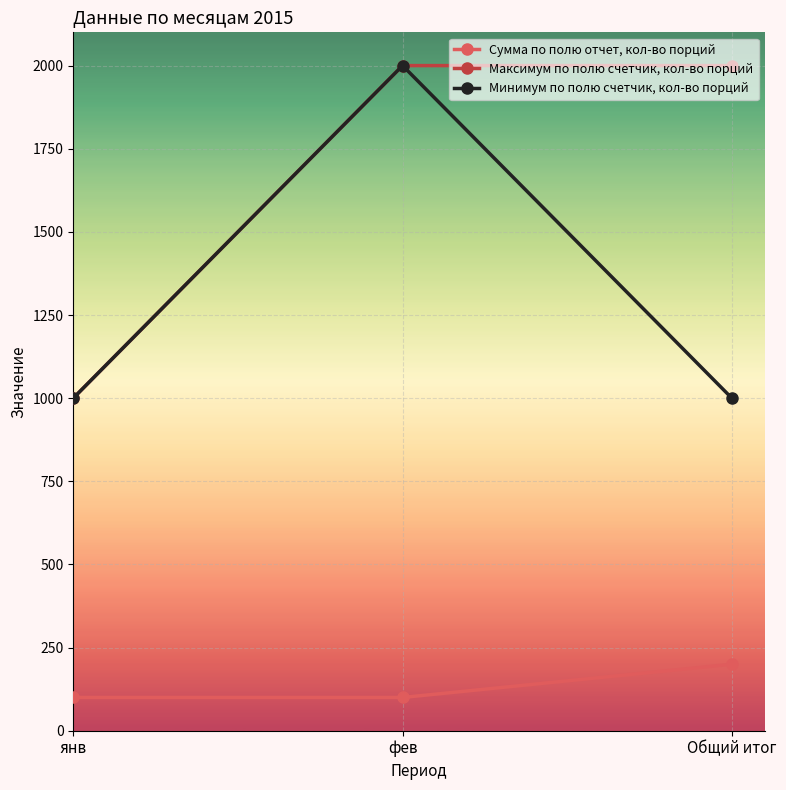

Reading left to right, extract all data points from this chart.

Сумма по полю отчет, кол-во порций: янв=100	фев=100	Общий итог=200
Максимум по полю счетчик, кол-во порций: янв=1000	фев=2000	Общий итог=2000
Минимум по полю счетчик, кол-во порций: янв=1000	фев=2000	Общий итог=1000